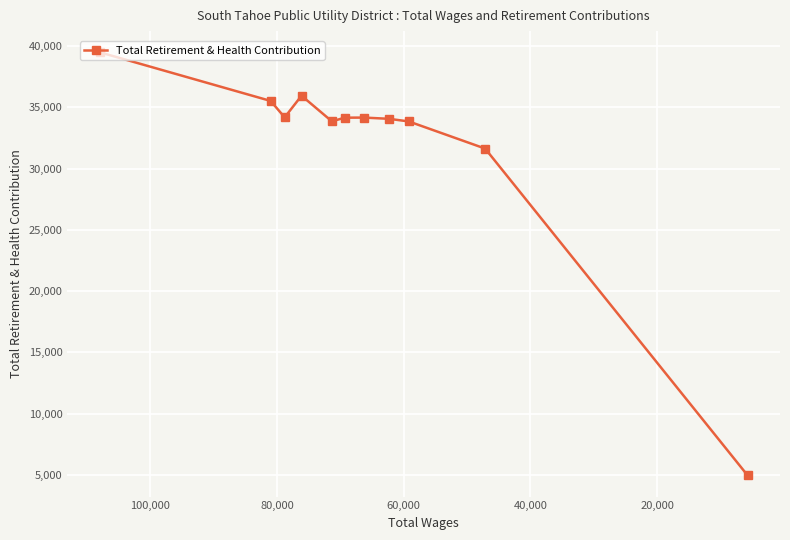

What is the average value?

31986